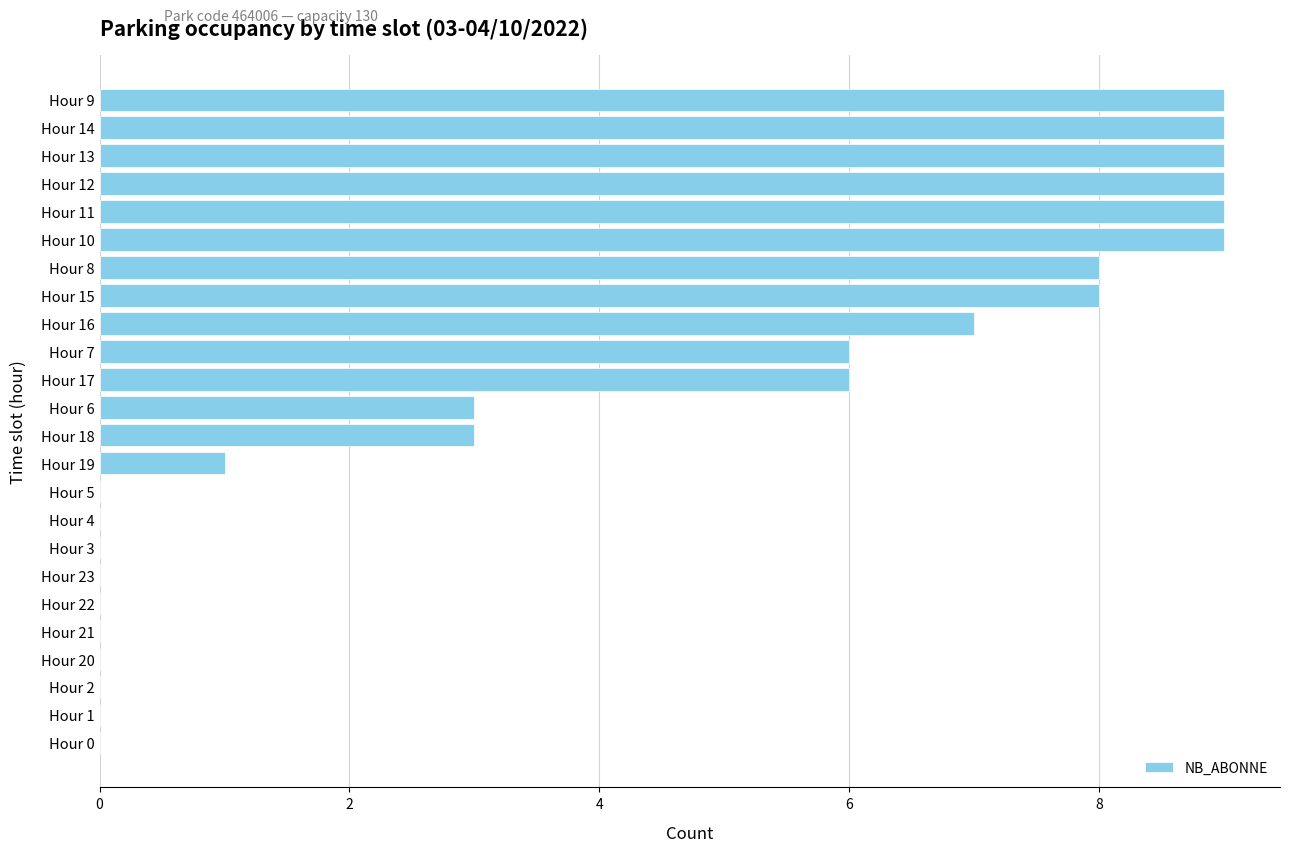

Reading top to bottom, what are all the values shown in this chart?

Hour 9=9	Hour 14=9	Hour 13=9	Hour 12=9	Hour 11=9	Hour 10=9	Hour 8=8	Hour 15=8	Hour 16=7	Hour 7=6	Hour 17=6	Hour 6=3	Hour 18=3	Hour 19=1	Hour 5=0	Hour 4=0	Hour 3=0	Hour 23=0	Hour 22=0	Hour 21=0	Hour 20=0	Hour 2=0	Hour 1=0	Hour 0=0